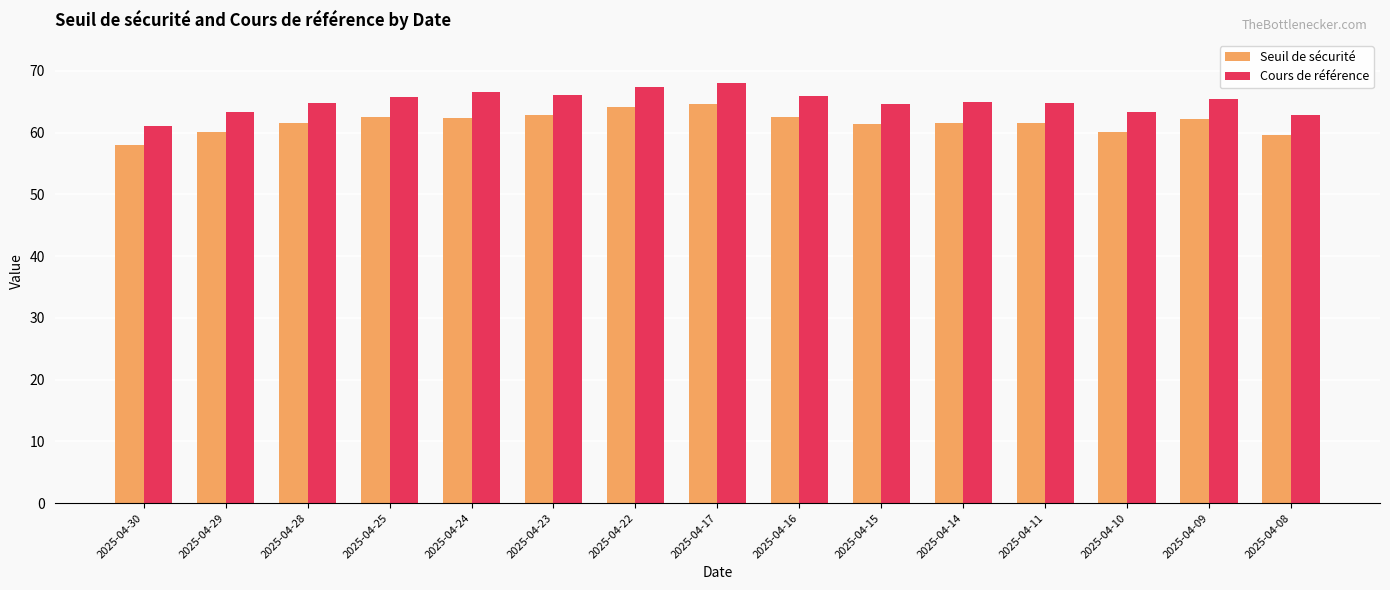

Rank the series by their maximum value, from highest to lowest.

Cours de référence, Seuil de sécurité